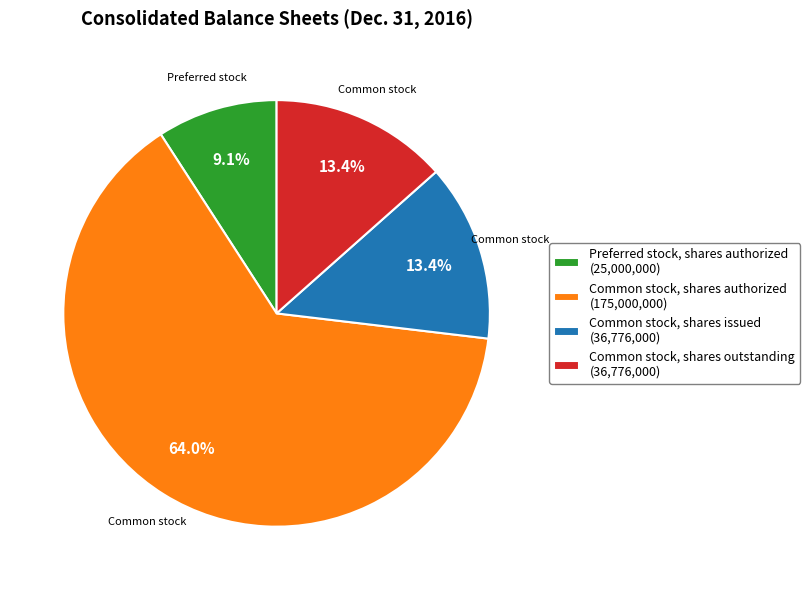

Do Common stock, shares issued (36,776,000) and Common stock, shares authorized (175,000,000) together represent more than half of the pie?

Yes